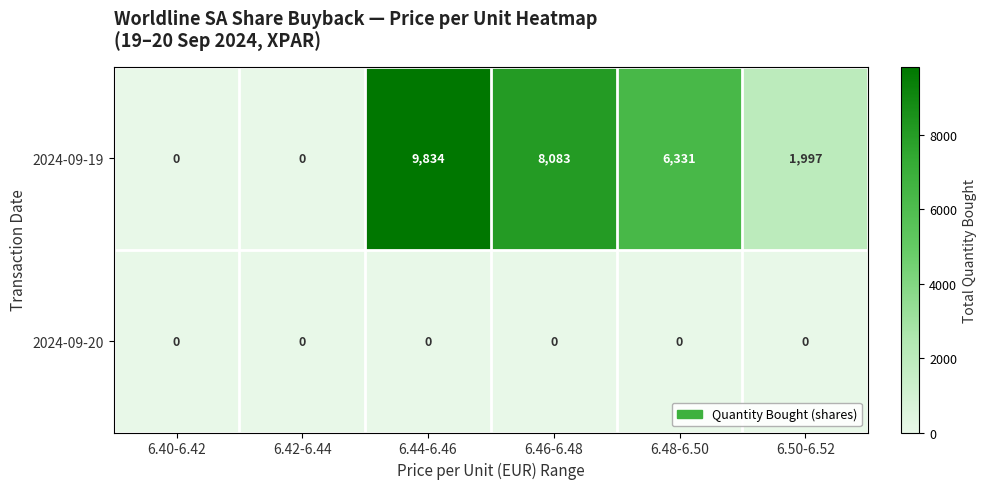

How many series are shown in this chart?

2